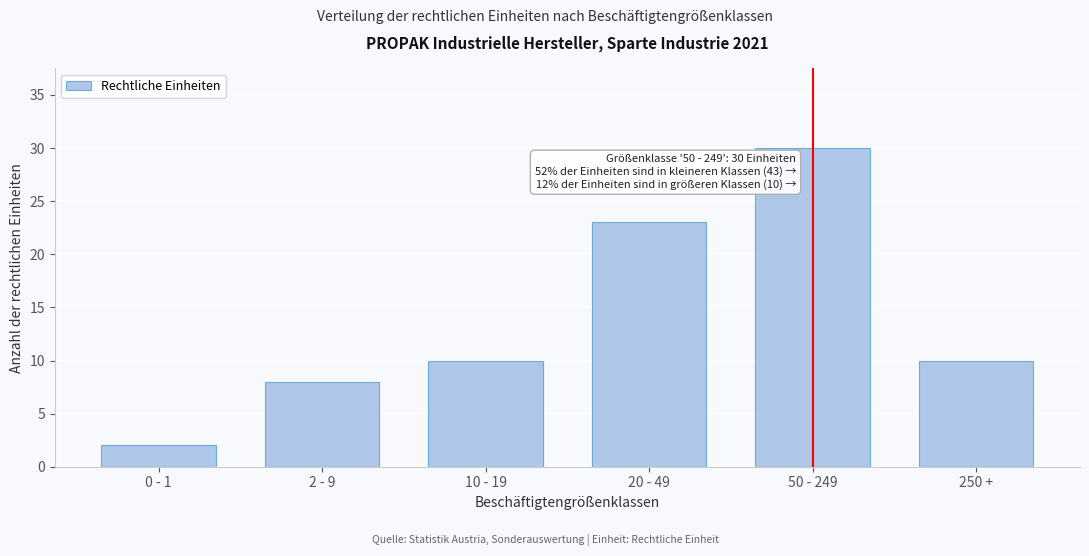

Reading left to right, transcribe all the data shown in this chart.

2	8	10	23	30	10